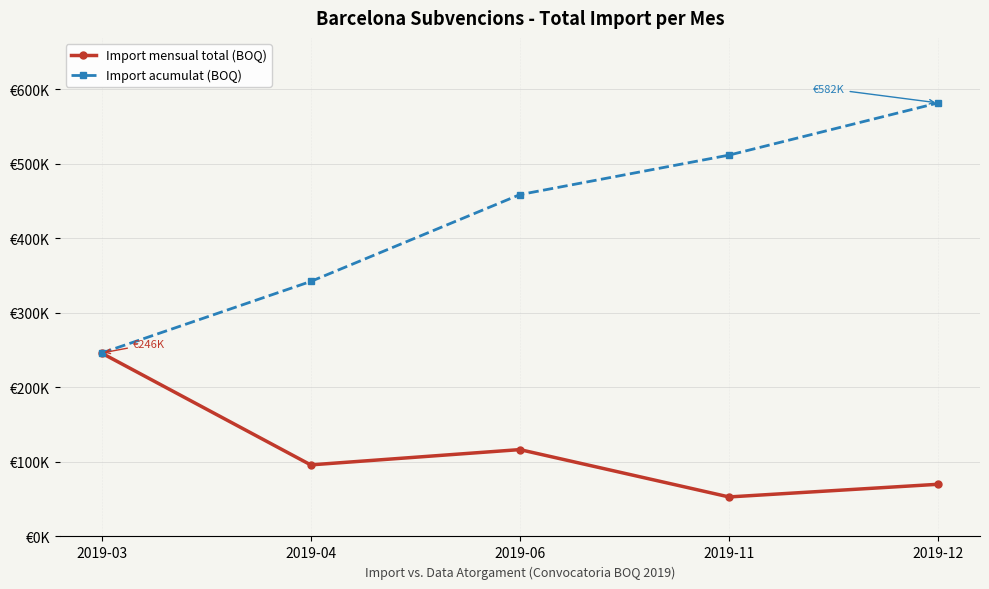

Is this an area chart (filled region under the line)?

No